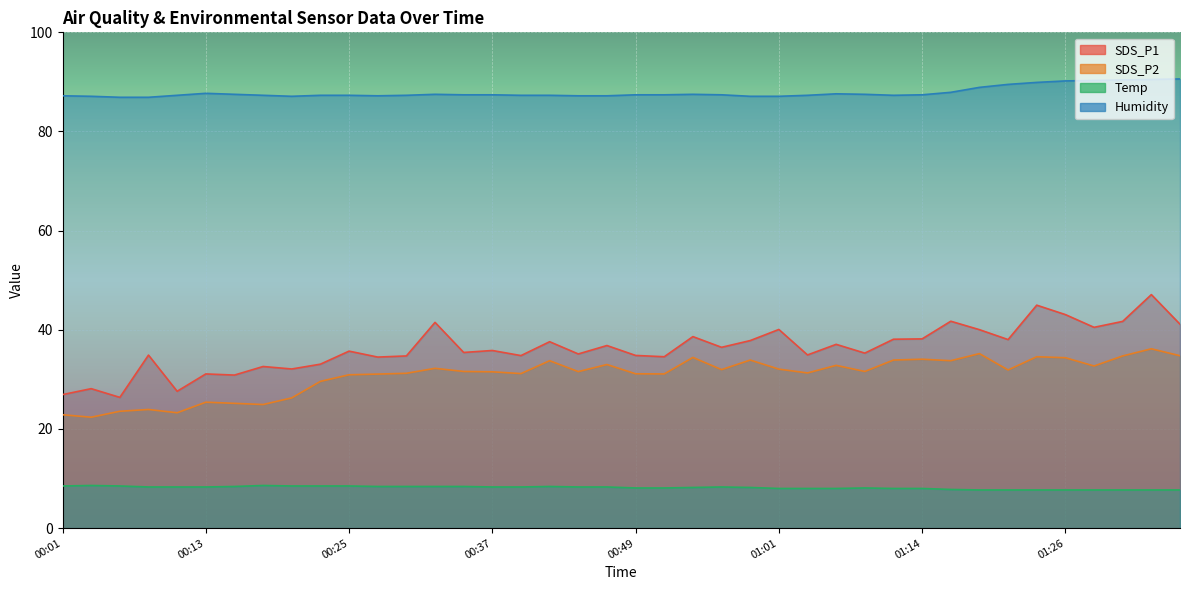

The value of SDS_P1 at 00:18 is 13.1. True or false?

False